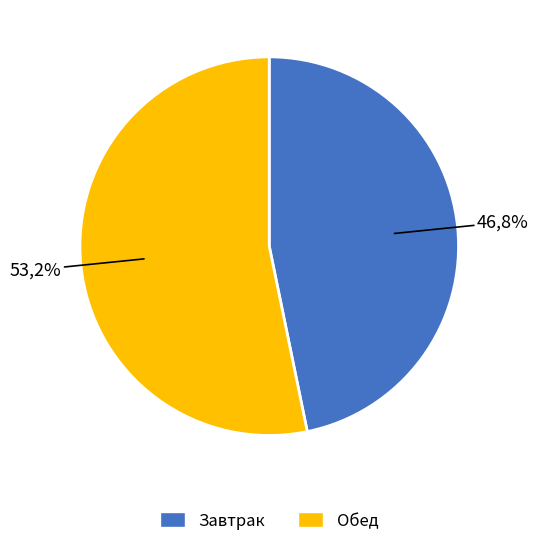

What percentage is the Завтрак slice, to the nearest percent?

47%